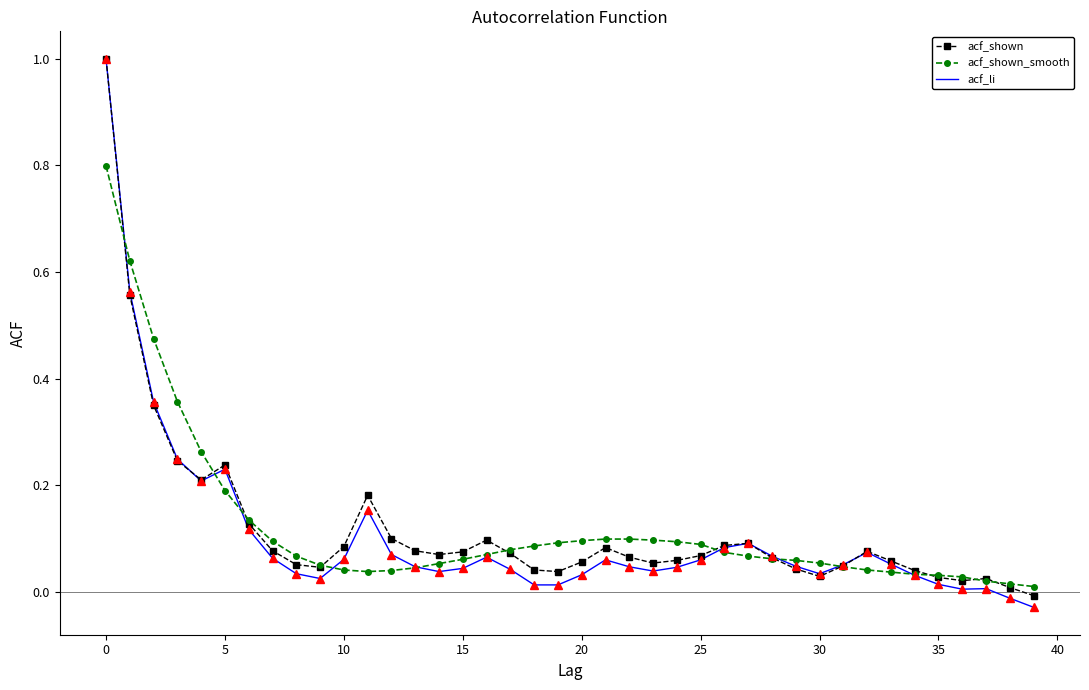

True or false: acf_shown and acf_shown_smooth cross at least once.

True